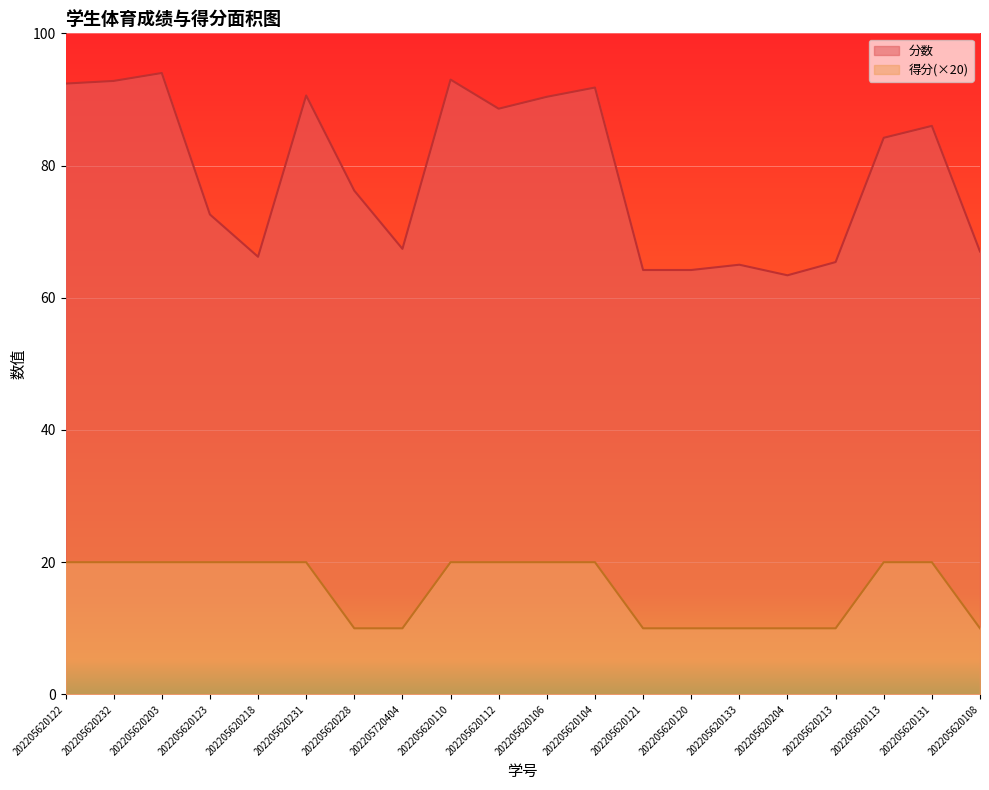

The 分数 series shows 88.6 at 202205620112. True or false?

True